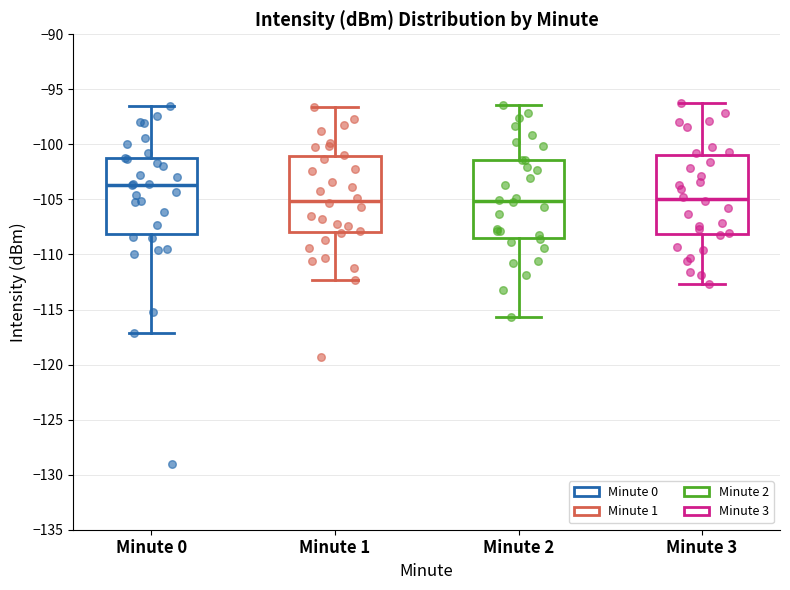

Reading left to right, read every box against the y-axis: the position of its median line, the range the box covers, and the ends of its whiskers. The values are not printed on the chart, so give them approximately, as read against the axis.

Minute 0: median -103.5, box -108.0 to -101.5, whiskers -117.0 to -96.5
Minute 1: median -105.0, box -108.0 to -101.0, whiskers -112.5 to -96.5
Minute 2: median -105.0, box -108.5 to -101.5, whiskers -115.5 to -96.5
Minute 3: median -105.0, box -108.0 to -101.0, whiskers -112.5 to -96.0